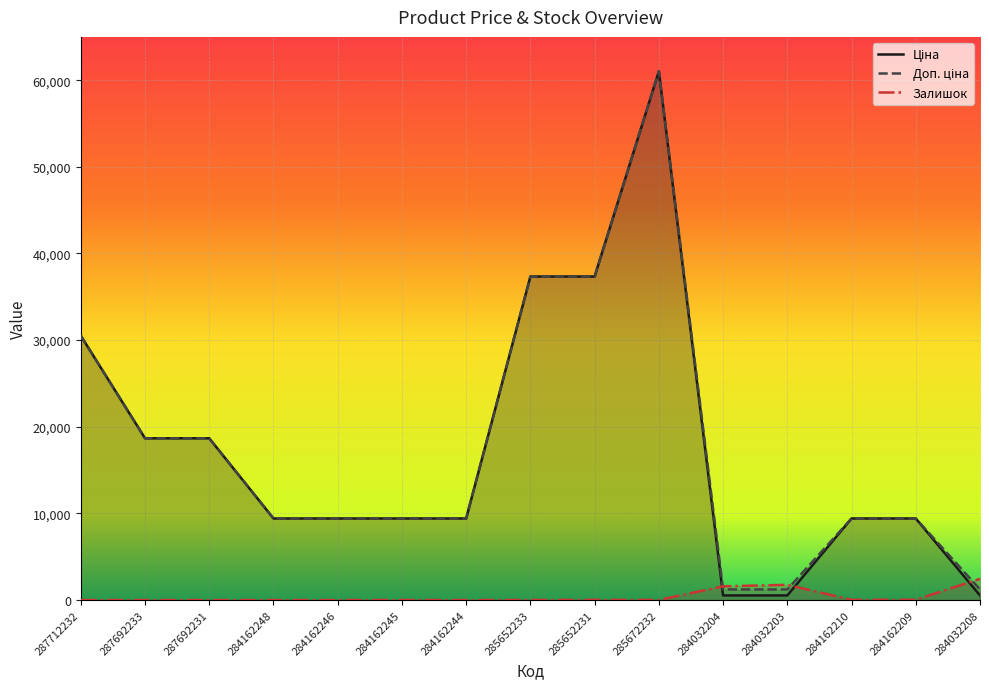

What is the sum of all Ціна values?

261673.5